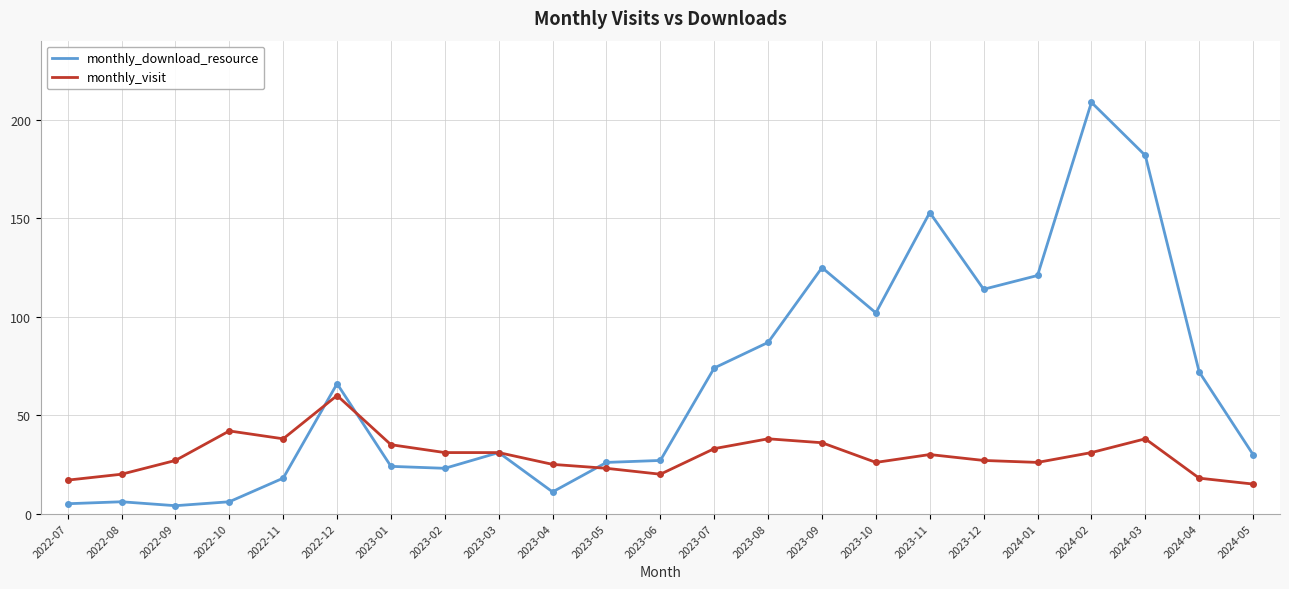

Reading left to right, what are all the values shown in this chart?

monthly_download_resource: 5	6	4	6	18	66	24	23	31	11	26	27	74	87	125	102	153	114	121	209	182	72	30
monthly_visit: 17	20	27	42	38	60	35	31	31	25	23	20	33	38	36	26	30	27	26	31	38	18	15